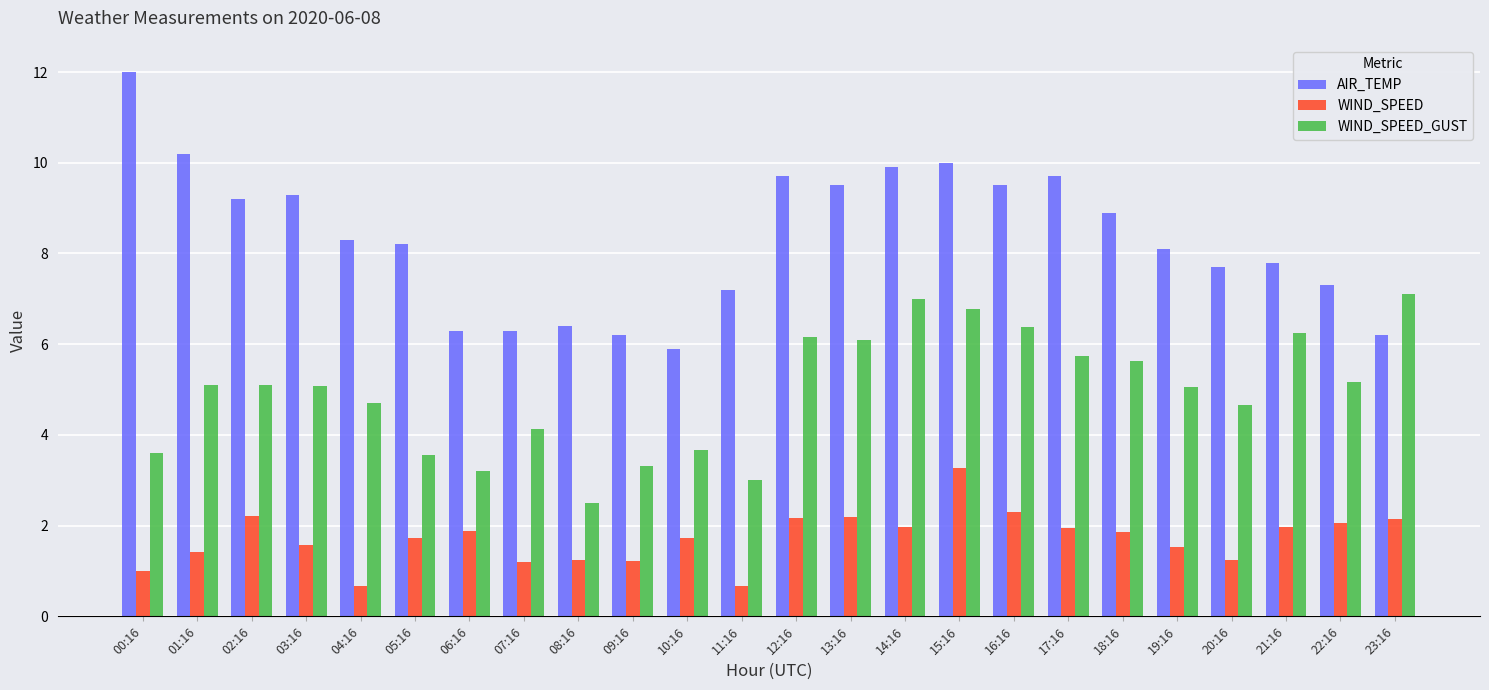

What is the smallest value displayed?

0.7